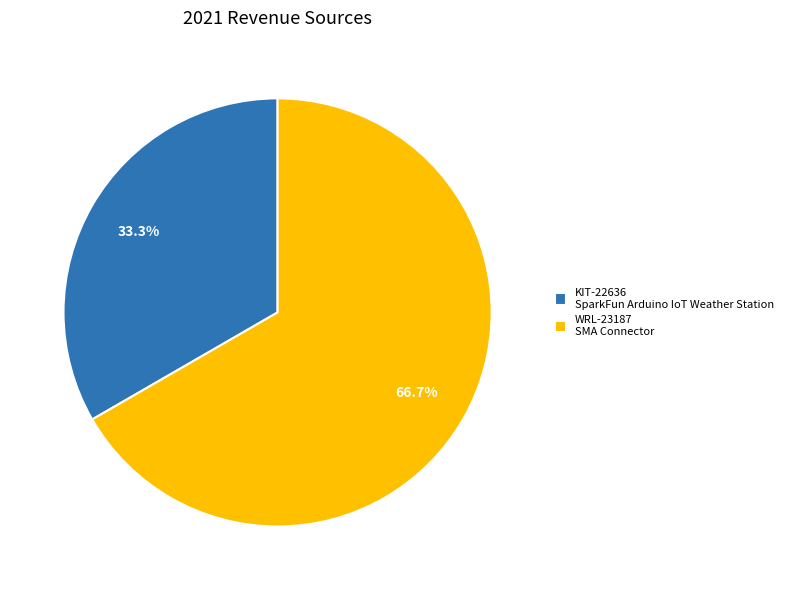

Which has a higher value, WRL-23187 or KIT-22636?

WRL-23187